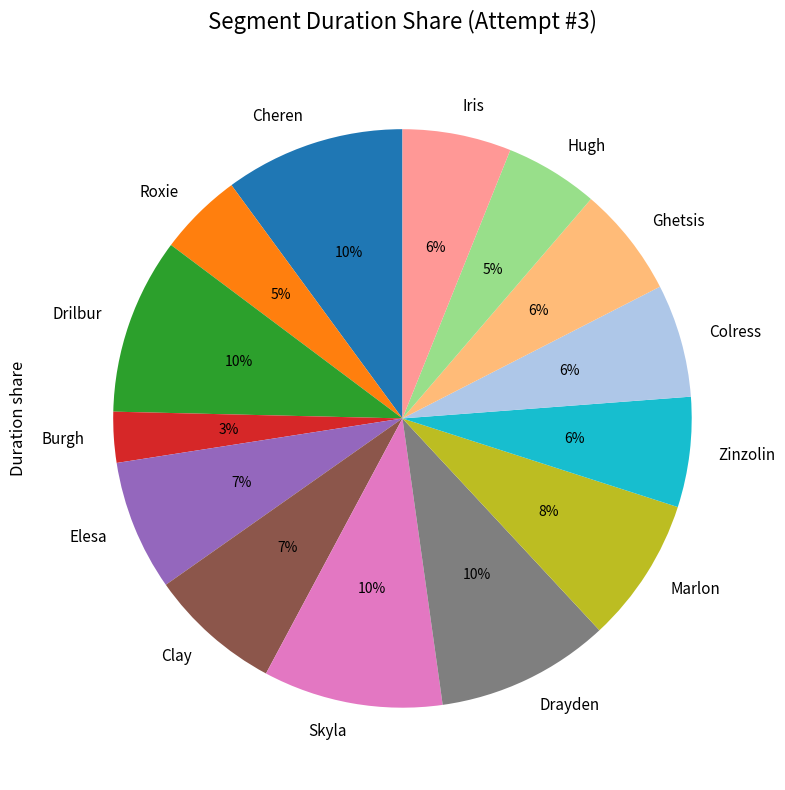

Between Colress and Elesa, which is larger?

Elesa